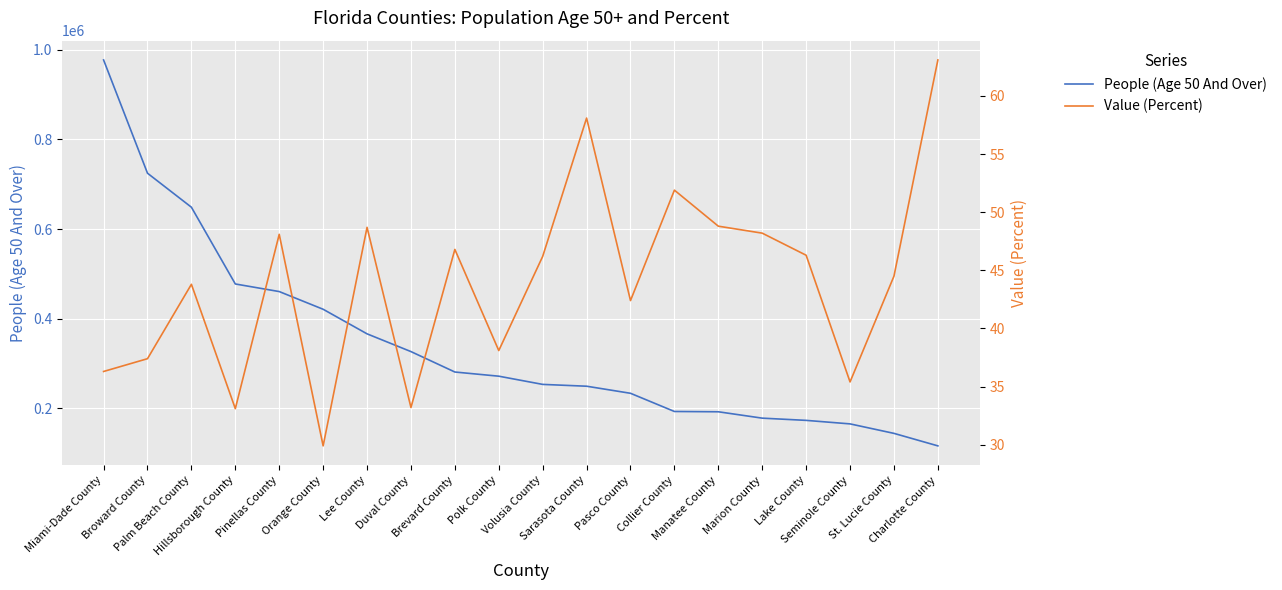

What is the label of the 7th point from the right?

Collier County